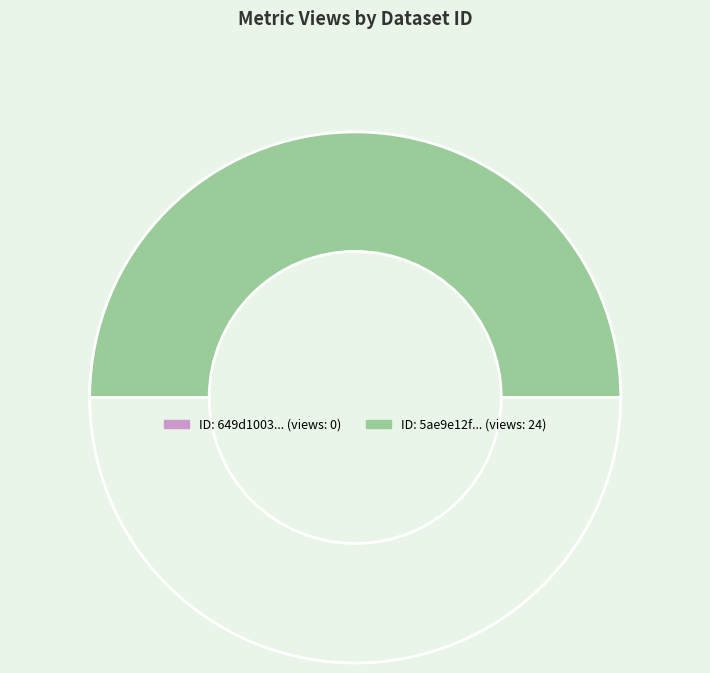

Rank the categories by value from lowest to highest.

649d1003078190ea90217718, 5ae9e12fc8d8c9146a44cd04